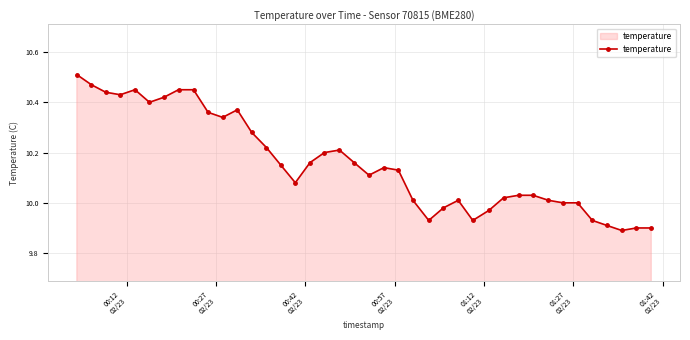

How many categories are shown in the chart?

40